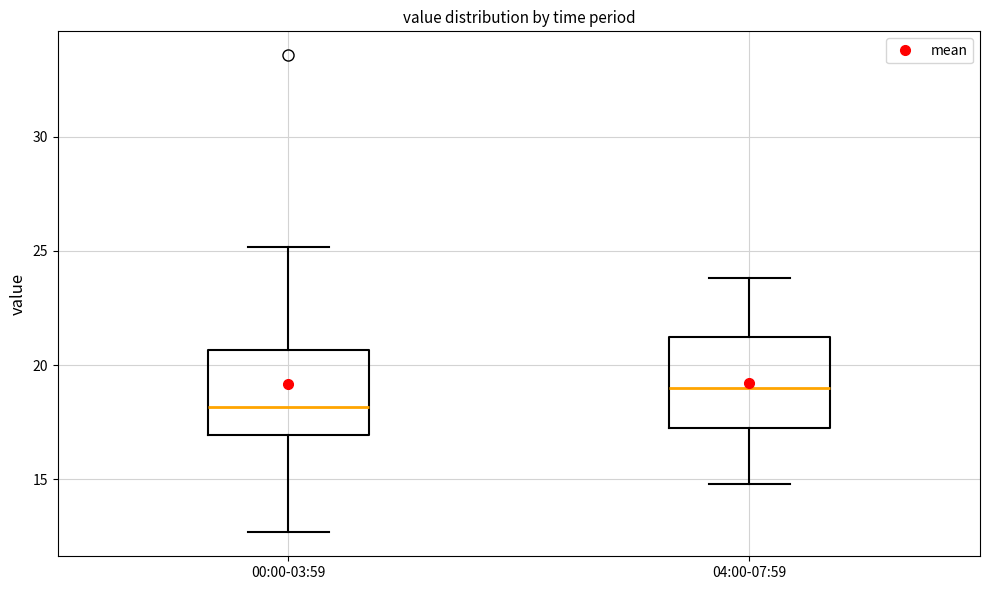

Reading left to right, transcribe this box plot: for each box, give where its median line is, the range the box spans, and where its two whiskers end, as read against the y-axis. The values are not printed on the chart, so give them approximately, as read against the axis.

00:00-03:59: median 18.0, box 17.0 to 20.5, whiskers 12.5 to 25.0
04:00-07:59: median 19.0, box 17.5 to 21.5, whiskers 15.0 to 24.0